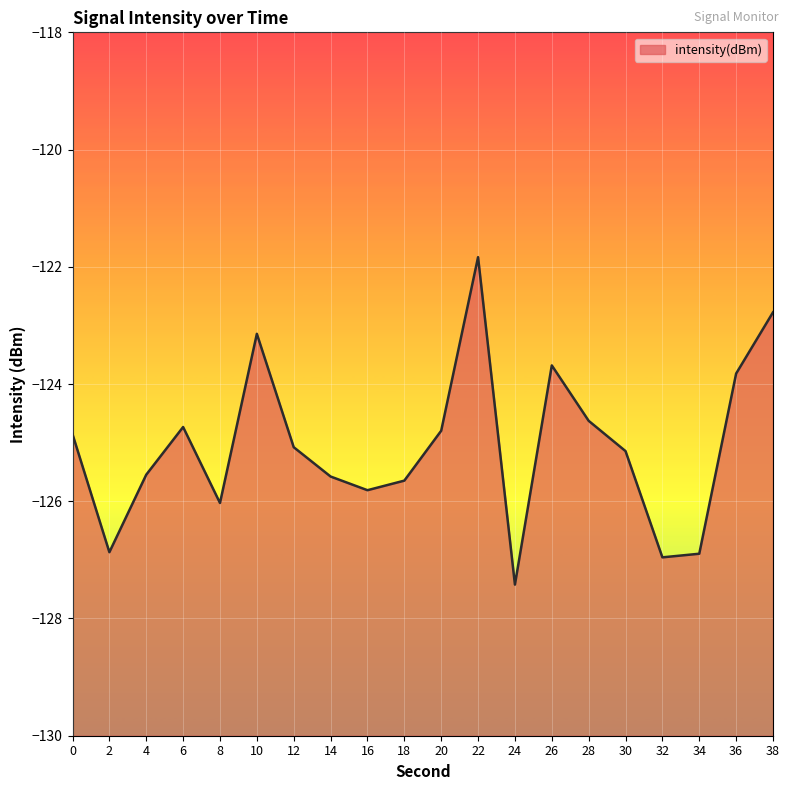

Between 30 and 22, which is larger?

22